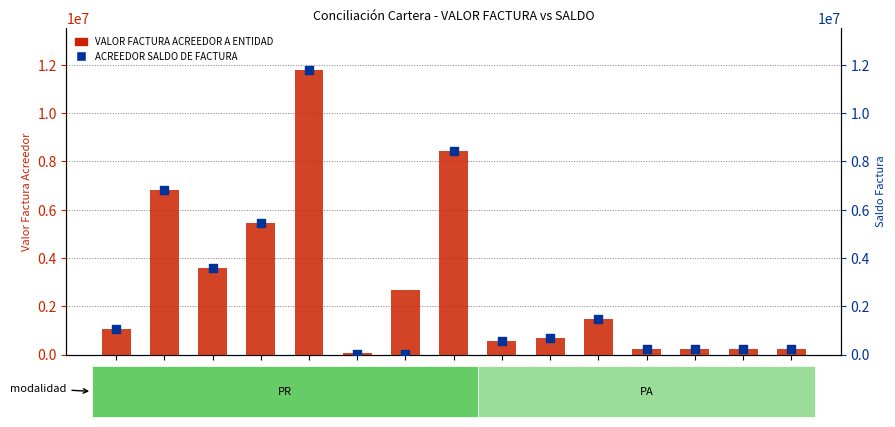

Which series reaches the maximum Y coordinate?

VALOR FACTURA ACREEDOR A ENTIDAD